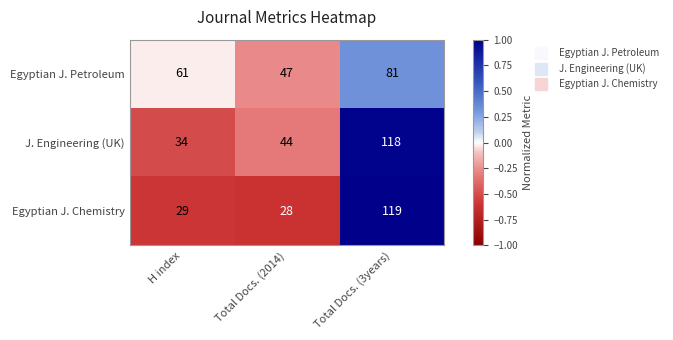

What is the smallest value displayed?

28